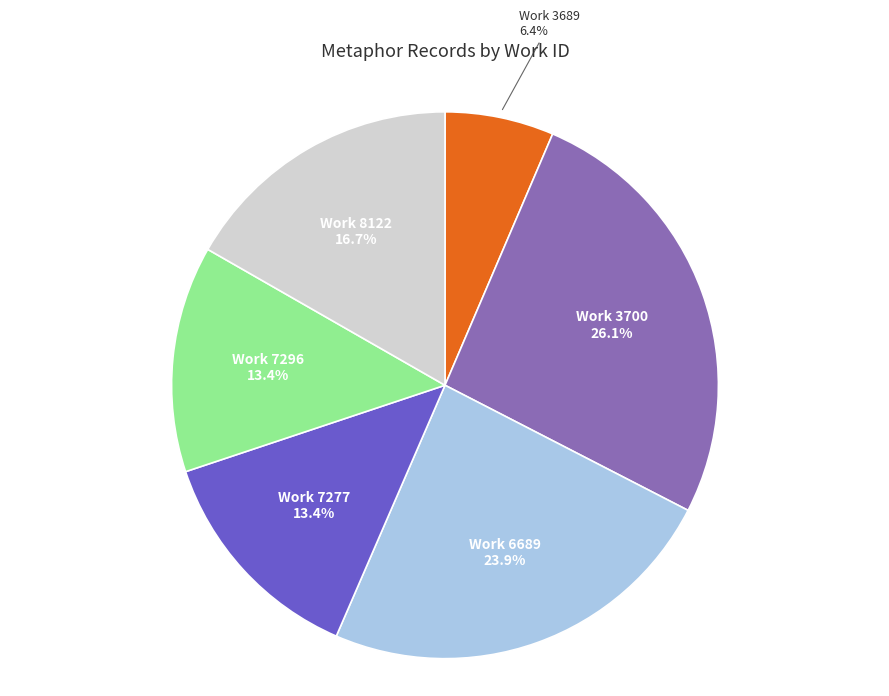

Does any single category account for the majority?

No